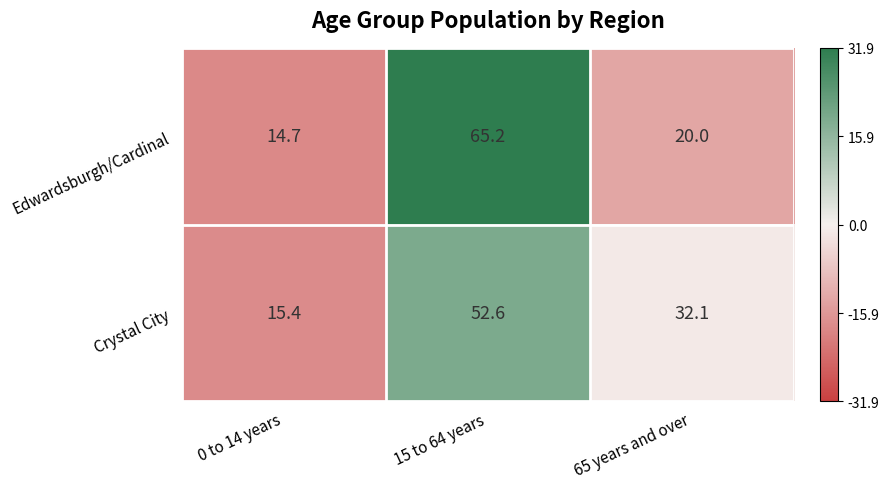

What is the average value of the Crystal City series?

33.4